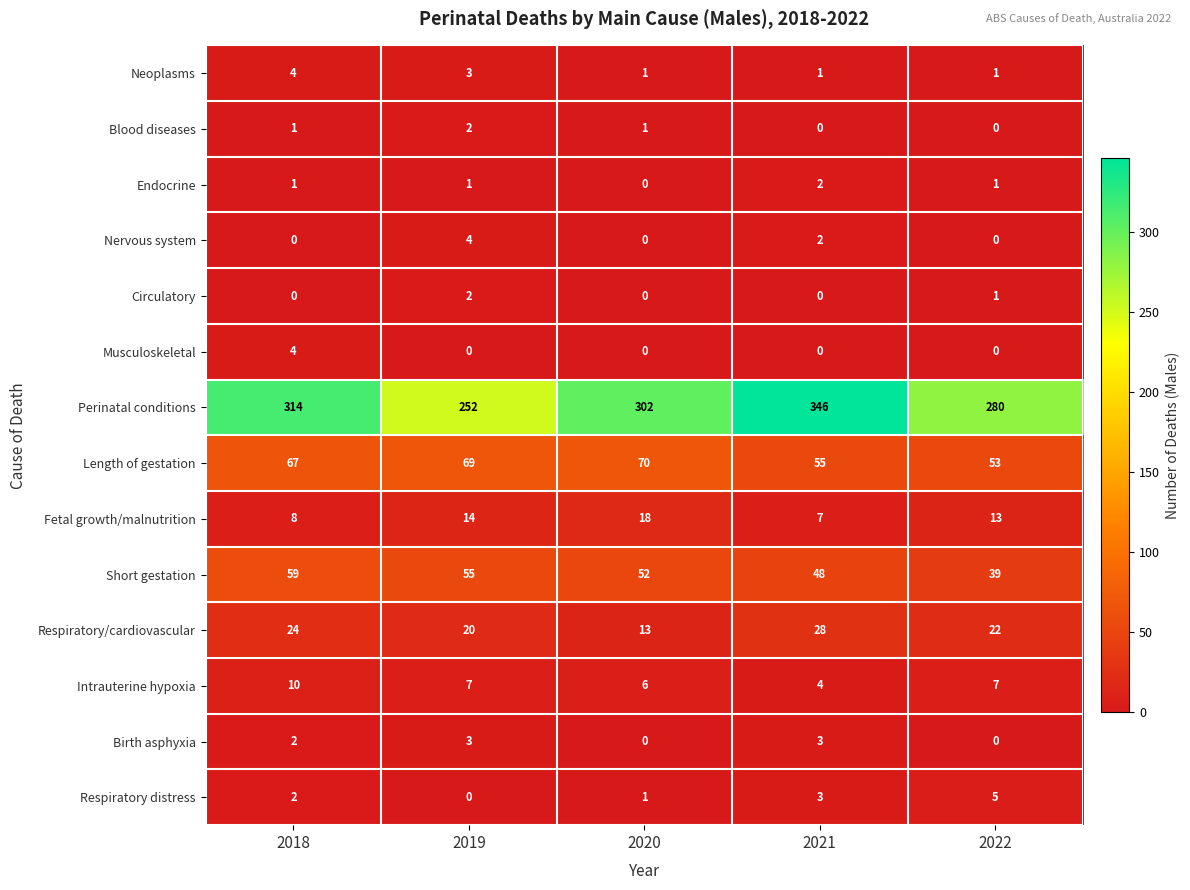

At which category is the sum across all series the highest?

2021